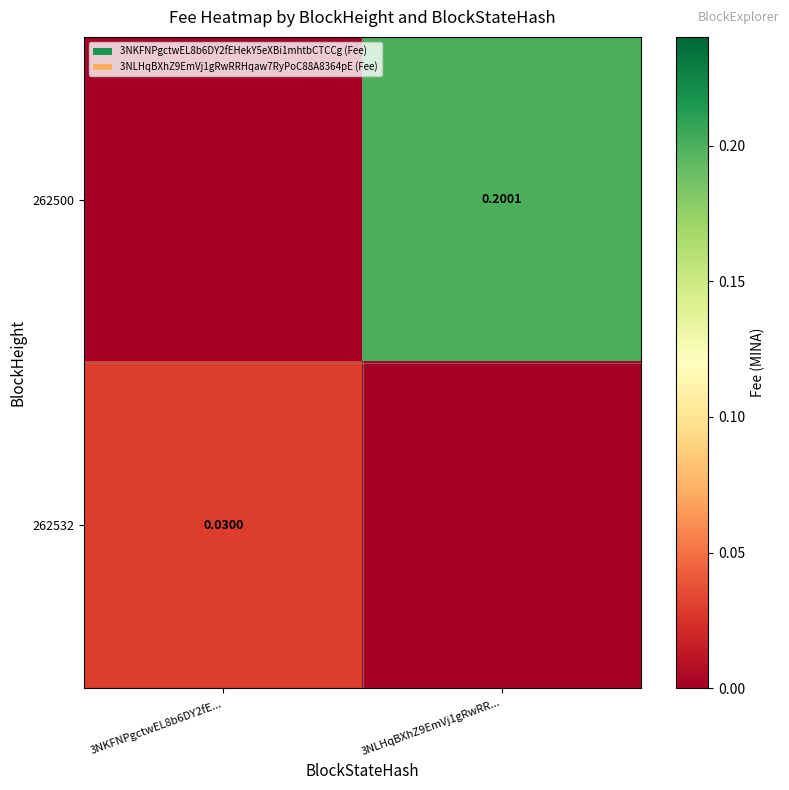

True or false: 262532 has a value of 0.0 at 3NKFNPgctwEL8b6DY2fE....

False